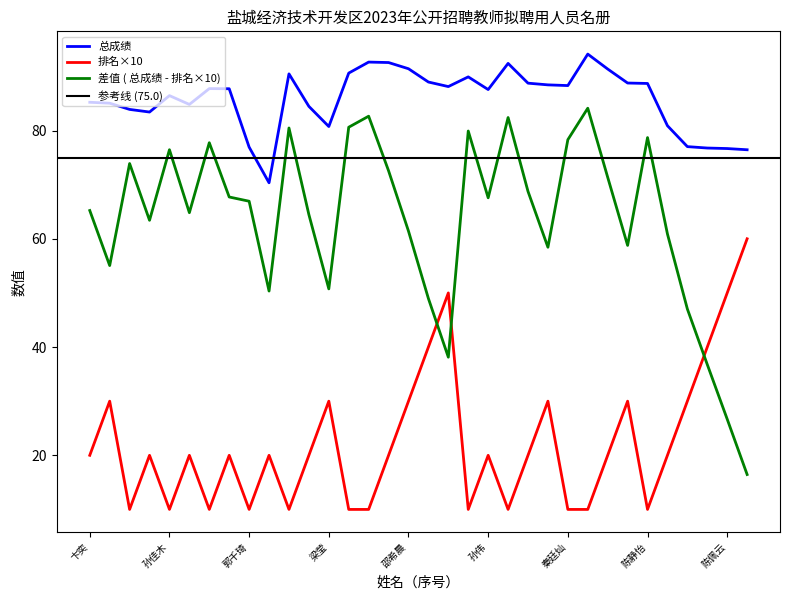

Reading left to right, what are all the values shown in this chart?

总成绩: 卞奕=85.2	阮诗琪=85.1	杨奕=83.9	张颖=83.4	孙佳木=86.5	沈佳伟=84.8	陆嘉宁=87.8	张慧=87.7	郭千琦=76.9	陈思平=70.3	师玥=90.5	严永芹=84.5	梁莹=80.7	周仪=90.6	陈吴娟=92.7	杨曼=92.6	邵希晨=91.4	李雨洁=89.0	徐浩楠=88.1	陈童=89.9	孙伟=87.6	侍慧=92.4	姚媛媛=88.8	钱潇迪=88.4	秦廷灿=88.3	韩雨=94.1	刘明香=91.4	王青青=88.8	陈静怡=88.7	涂柯秀=80.9	朱桂娴=77.0	游凯悦=76.8	陈佩云=76.7	张李玲=76.5
排名: 卞奕=20.0	阮诗琪=30.0	杨奕=10.0	张颖=20.0	孙佳木=10.0	沈佳伟=20.0	陆嘉宁=10.0	张慧=20.0	郭千琦=10.0	陈思平=20.0	师玥=10.0	严永芹=20.0	梁莹=30.0	周仪=10.0	陈吴娟=10.0	杨曼=20.0	邵希晨=30.0	李雨洁=40.0	徐浩楠=50.0	陈童=10.0	孙伟=20.0	侍慧=10.0	姚媛媛=20.0	钱潇迪=30.0	秦廷灿=10.0	韩雨=10.0	刘明香=20.0	王青青=30.0	陈静怡=10.0	涂柯秀=20.0	朱桂娴=30.0	游凯悦=40.0	陈佩云=50.0	张李玲=60.0
差值(总成绩-排名*10): 卞奕=65.2	阮诗琪=55.1	杨奕=73.9	张颖=63.4	孙佳木=76.5	沈佳伟=64.8	陆嘉宁=77.8	张慧=67.7	郭千琦=66.9	陈思平=50.3	师玥=80.5	严永芹=64.5	梁莹=50.7	周仪=80.6	陈吴娟=82.7	杨曼=72.6	邵希晨=61.4	李雨洁=49.0	徐浩楠=38.1	陈童=79.9	孙伟=67.6	侍慧=82.4	姚媛媛=68.8	钱潇迪=58.4	秦廷灿=78.3	韩雨=84.1	刘明香=71.4	王青青=58.8	陈静怡=78.7	涂柯秀=60.9	朱桂娴=47.0	游凯悦=36.8	陈佩云=26.7	张李玲=16.4